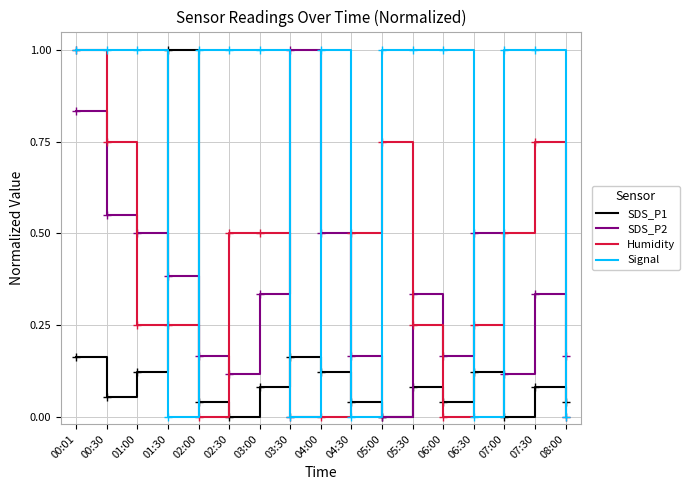

What is the greatest value displayed?

1.0